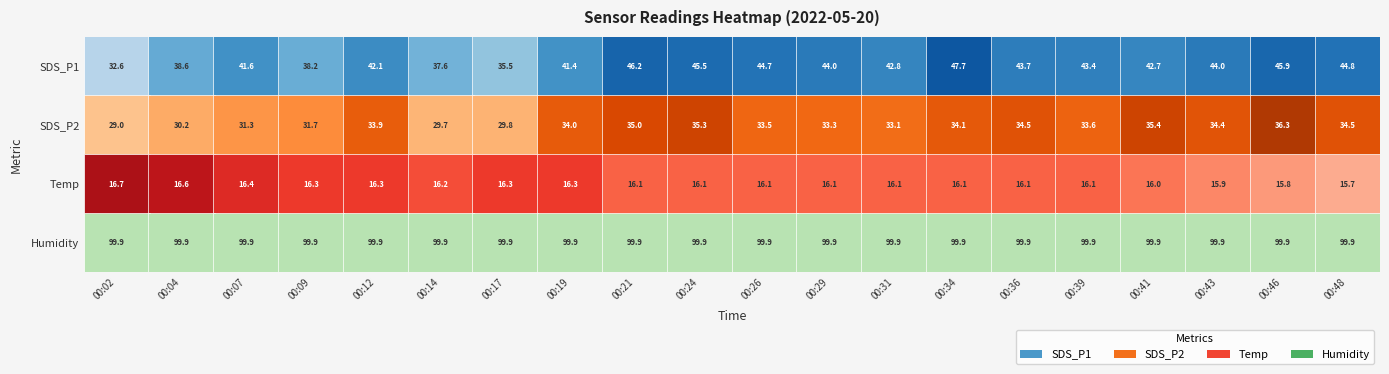

Reading left to right, transcribe all the data shown in this chart.

SDS_P1: 0=32.6	1=38.6	2=41.6	3=38.2	4=42.1	5=37.6	6=35.5	7=41.4	8=46.2	9=45.5	10=44.7	11=44.0	12=42.8	13=47.7	14=43.7	15=43.4	16=42.7	17=44.0	18=45.9	19=44.8
SDS_P2: 0=29.0	1=30.2	2=31.3	3=31.7	4=33.9	5=29.7	6=29.8	7=34.0	8=35.0	9=35.3	10=33.5	11=33.3	12=33.1	13=34.1	14=34.5	15=33.6	16=35.4	17=34.4	18=36.3	19=34.5
Temp: 0=16.7	1=16.6	2=16.4	3=16.3	4=16.3	5=16.2	6=16.3	7=16.3	8=16.1	9=16.1	10=16.1	11=16.1	12=16.1	13=16.1	14=16.1	15=16.1	16=16.0	17=15.9	18=15.8	19=15.7
Humidity: 0=99.9	1=99.9	2=99.9	3=99.9	4=99.9	5=99.9	6=99.9	7=99.9	8=99.9	9=99.9	10=99.9	11=99.9	12=99.9	13=99.9	14=99.9	15=99.9	16=99.9	17=99.9	18=99.9	19=99.9